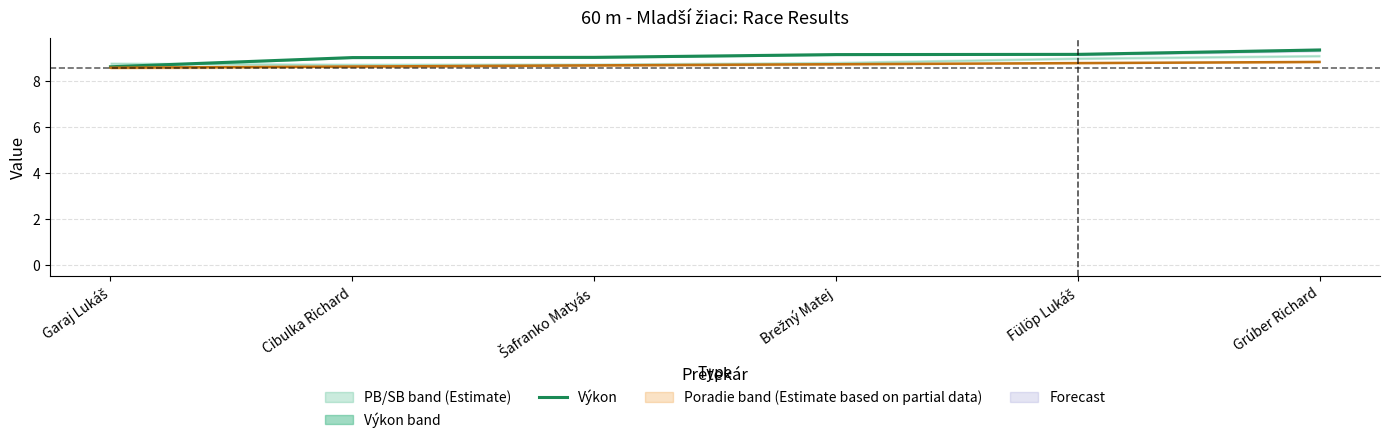

Rank the categories by value from highest to lowest.

Grúber Richard, Fülöp Lukáš, Brežný Matej, Šafranko Matyás, Cibulka Richard, Garaj Lukáš